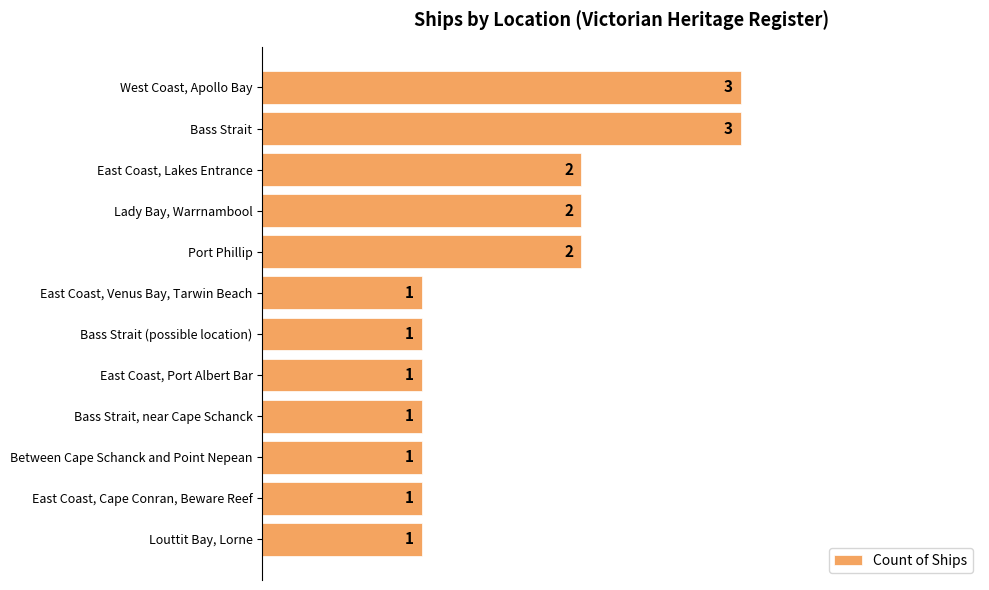

Are the bars grouped side by side (vs. stacked)?

No